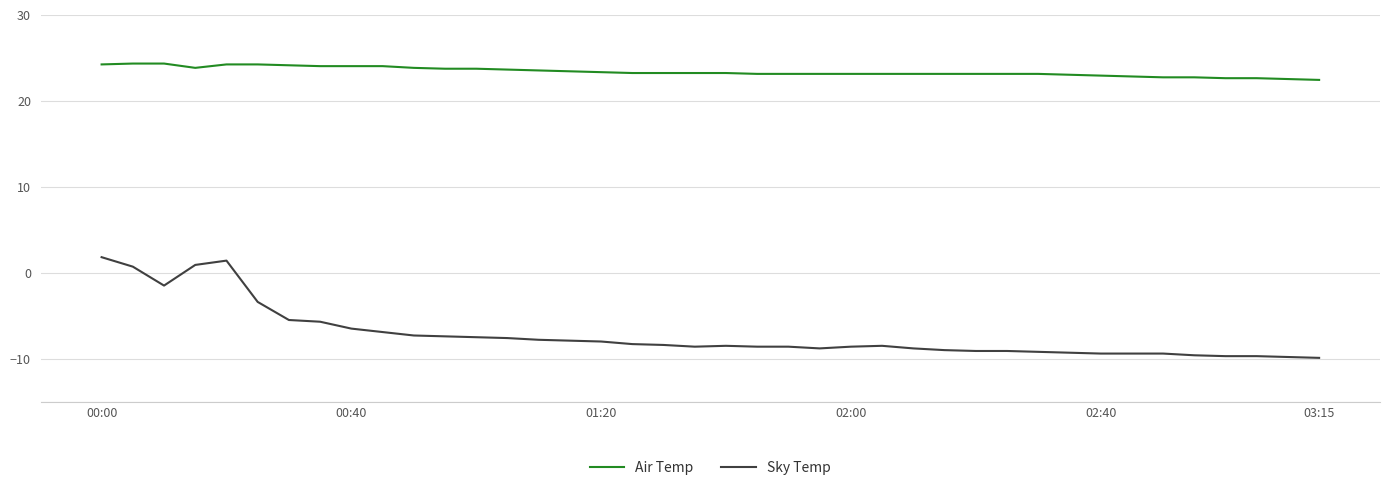

List the series in order of their overall mean, highest first.

Air Temp, Sky Temp